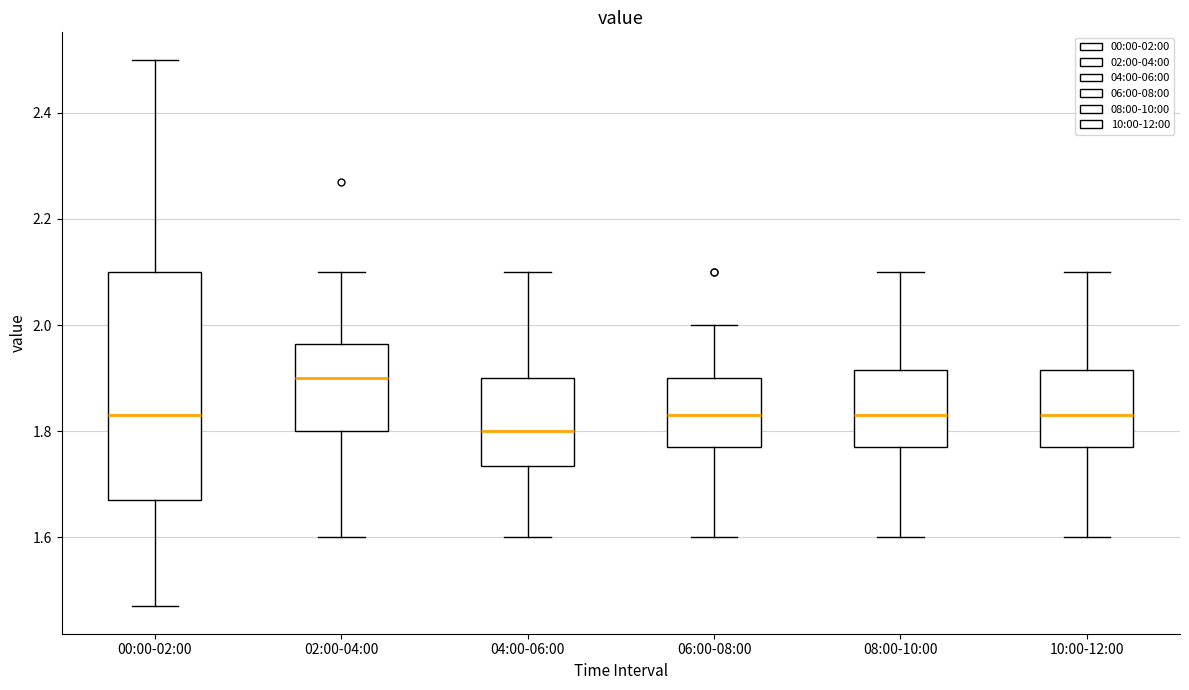

Where is the upper edge of the box for 02:00-04:00 on the y-axis? The values are not printed on the chart, so give them approximately, as read against the axis.

1.96